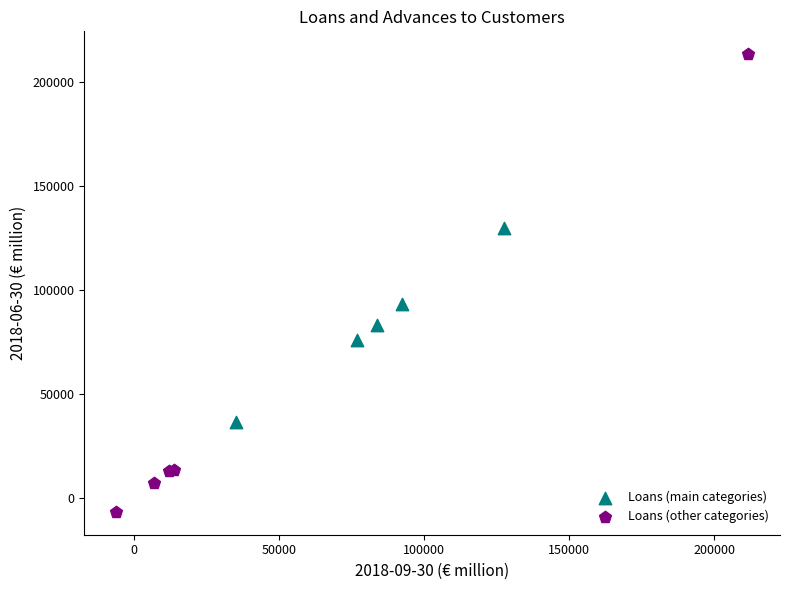

Which series contains the highest Y value?

Loans (other categories)